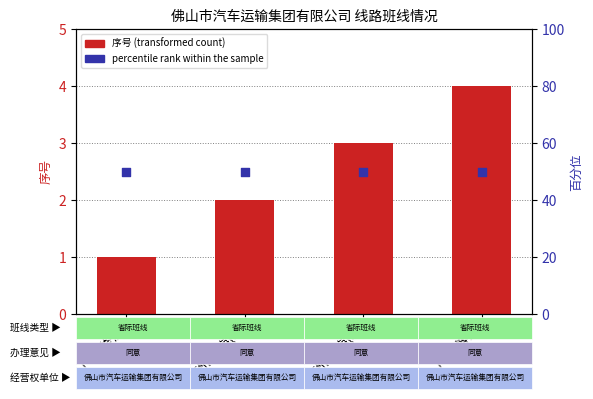

Which series contains the highest Y value?

percentile rank within the sample